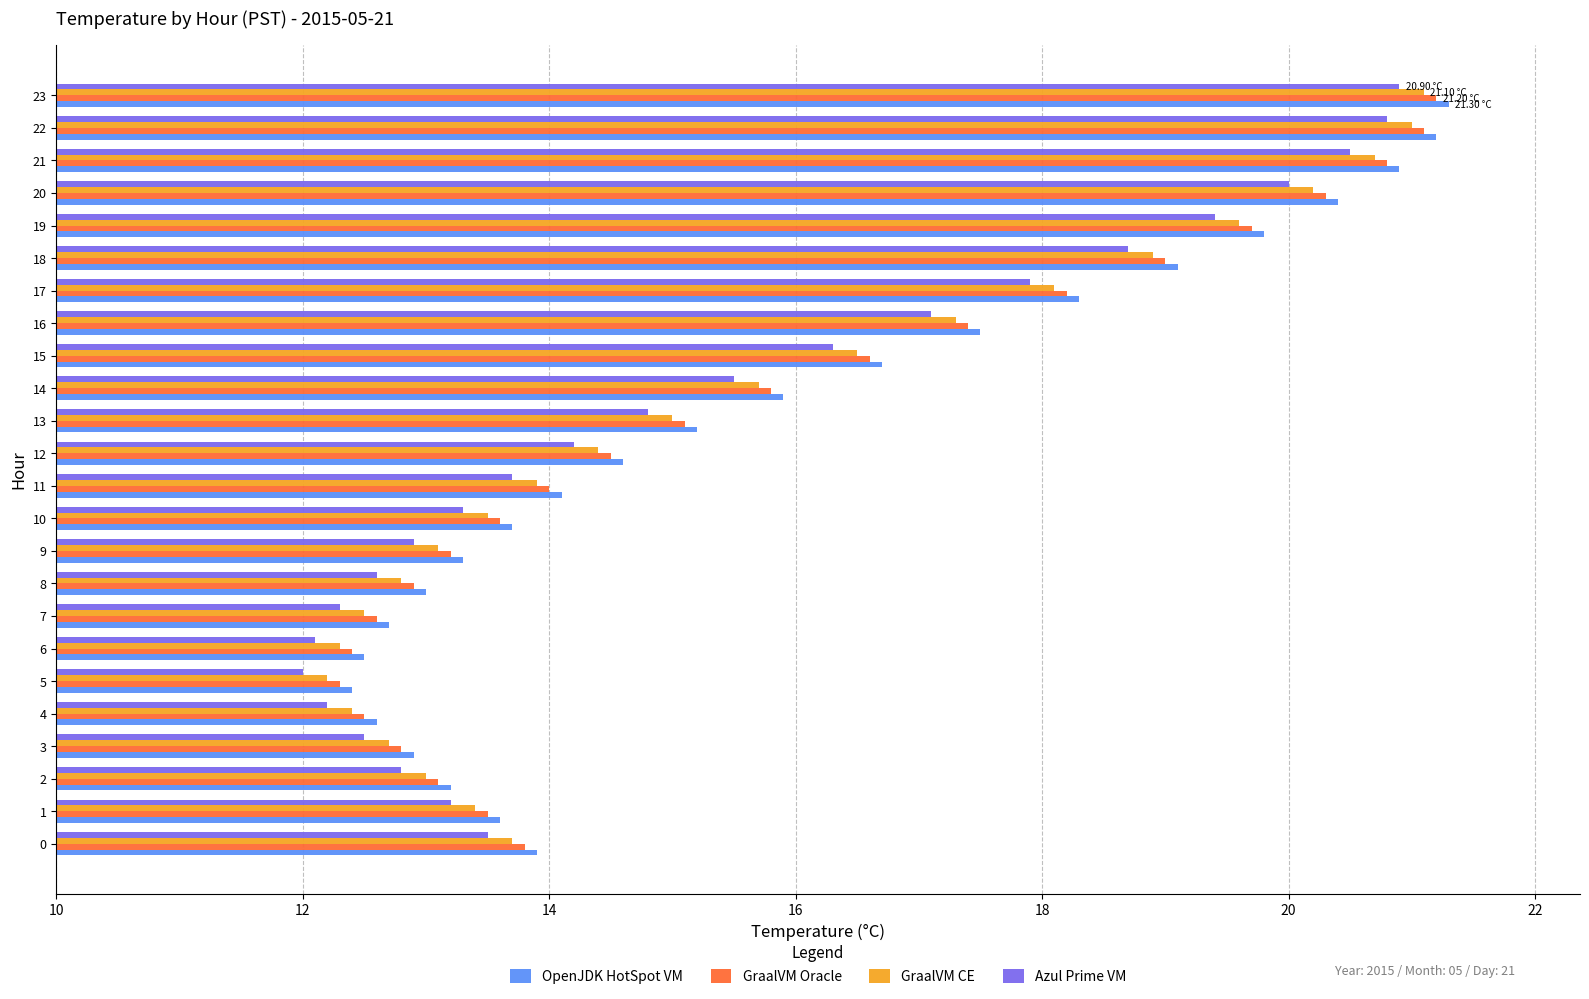

Rank the series by their average value, from highest to lowest.

OpenJDK HotSpot VM, GraalVM Oracle, GraalVM CE, Azul Prime VM